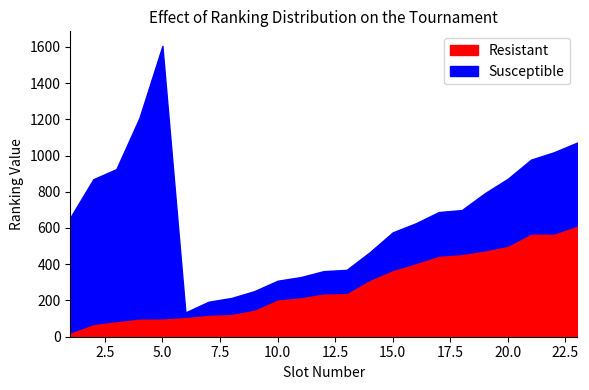

Rank the series by their average value, from lowest to highest.

Resistant, Susceptible